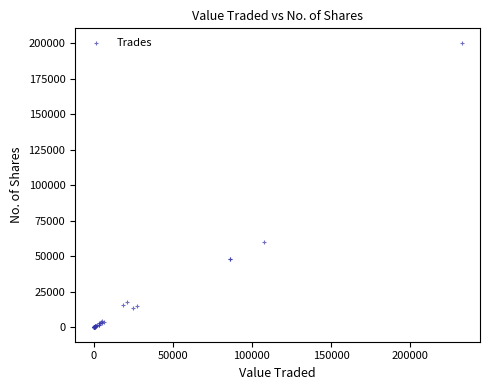

What Y value in the scatter plot is closest to 100196?

59845